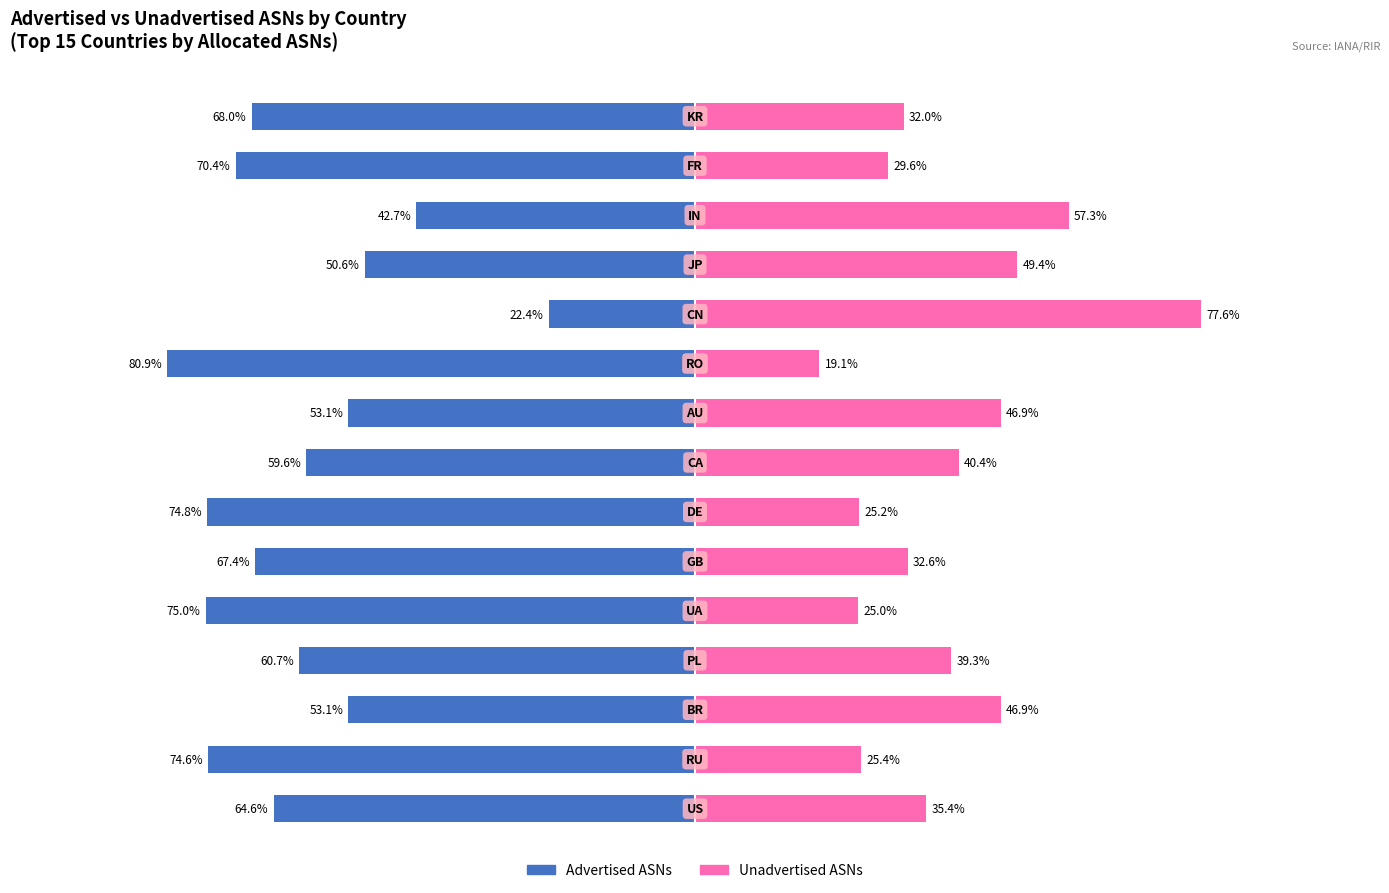

What is the difference between the maximum and minimum values in the Advertised ASNs series?

58.5